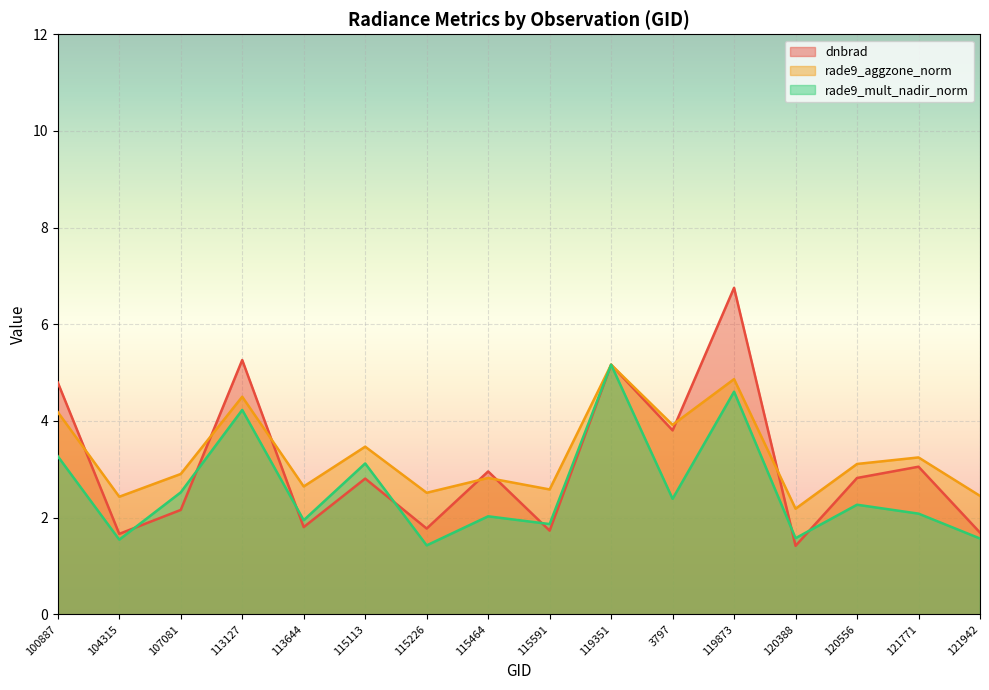

What is the smallest value displayed?

1.4